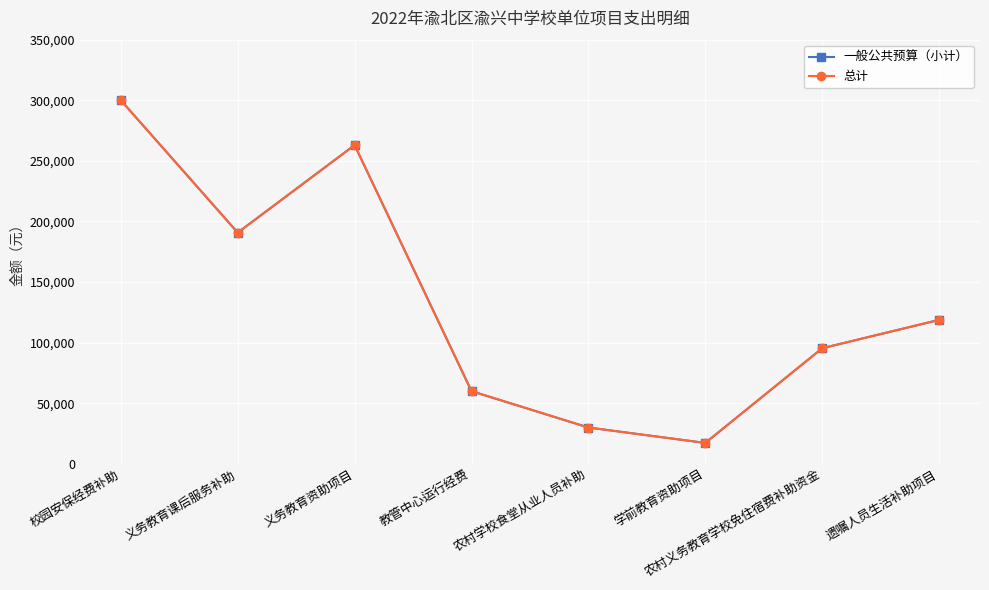

Is it true that 总计 equals 23444 at 教管中心运行经费?

False